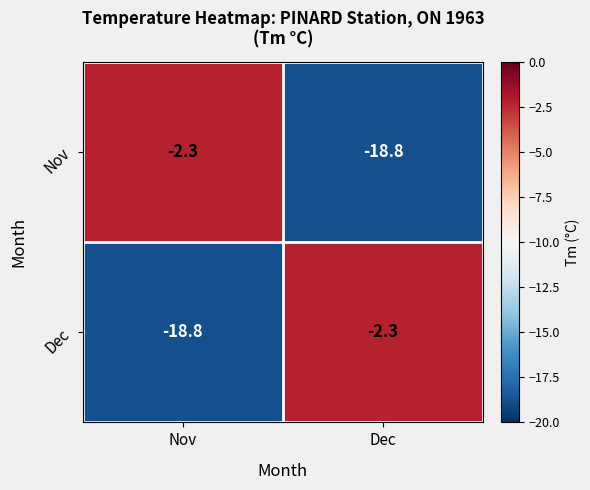

At Dec, list the series in order from largest to smallest.

Dec, Nov